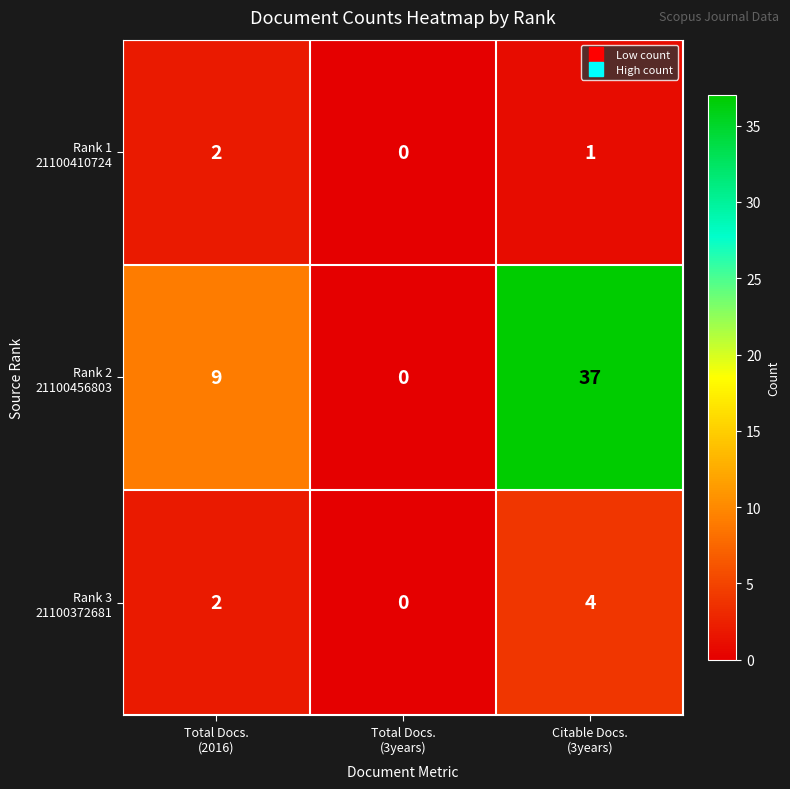

What is the maximum value shown in the chart?

37